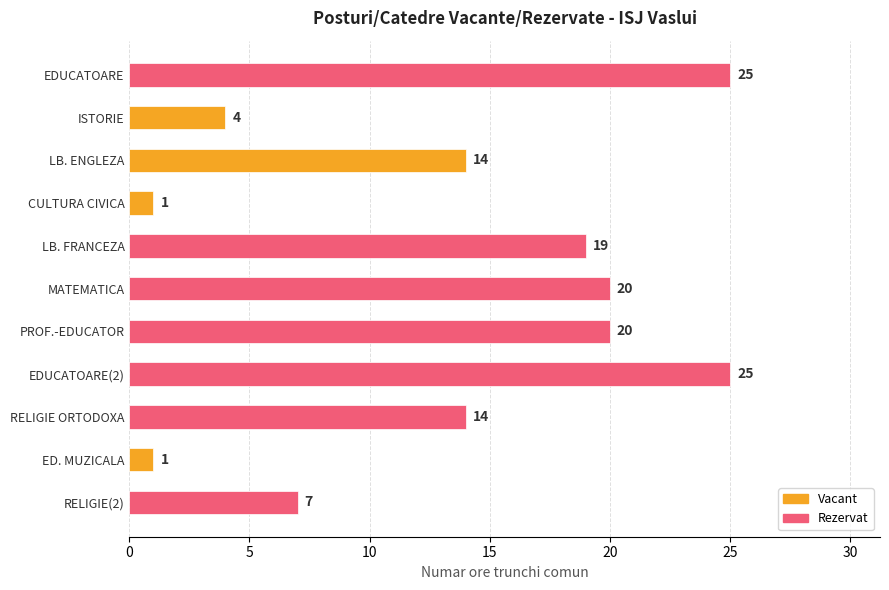

What is the greatest value displayed?

25